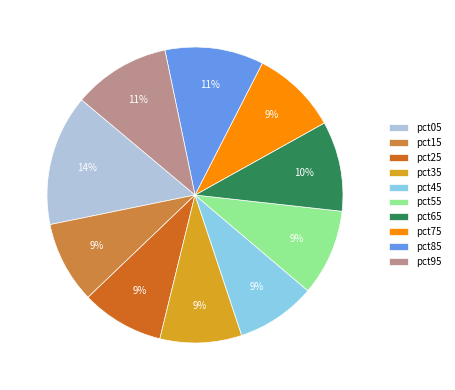

What is the largest slice in the pie chart?

pct05